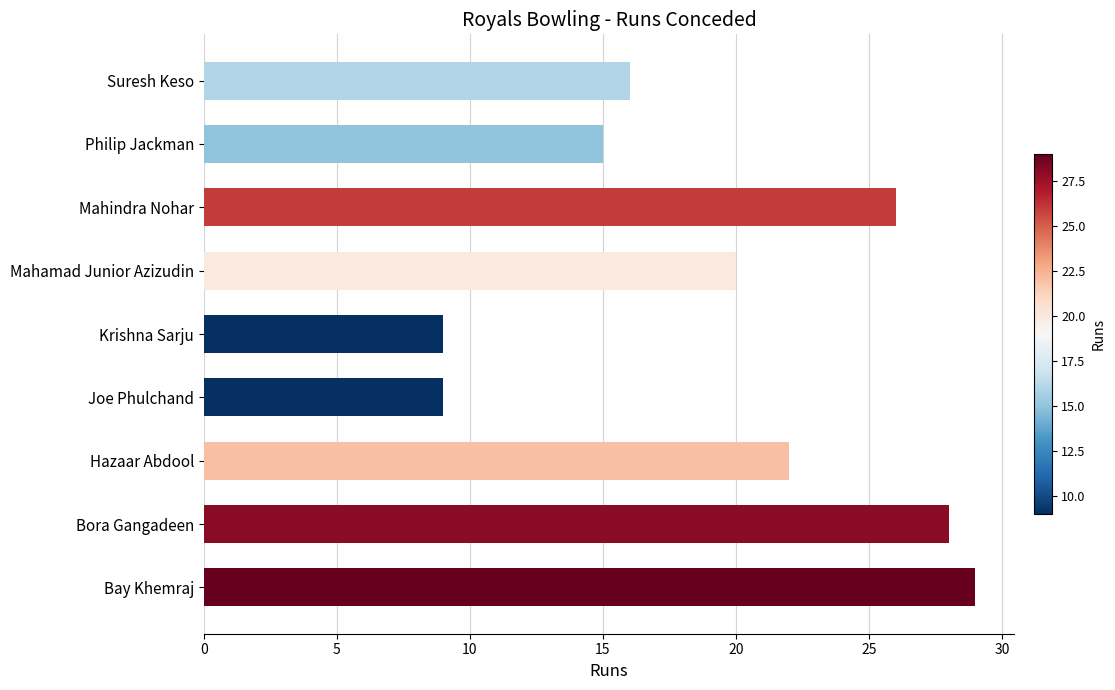

What is the difference between the maximum and second lowest values?

20